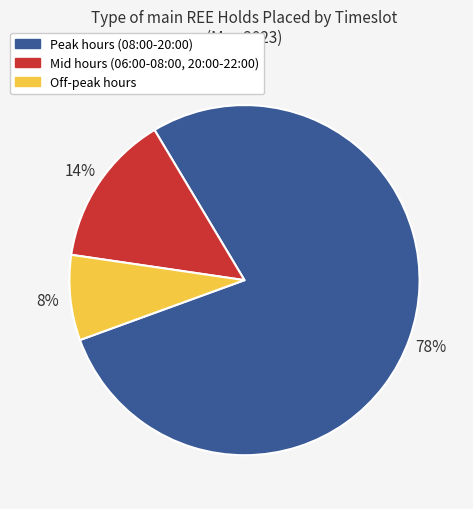

How many segments does this pie chart have?

3